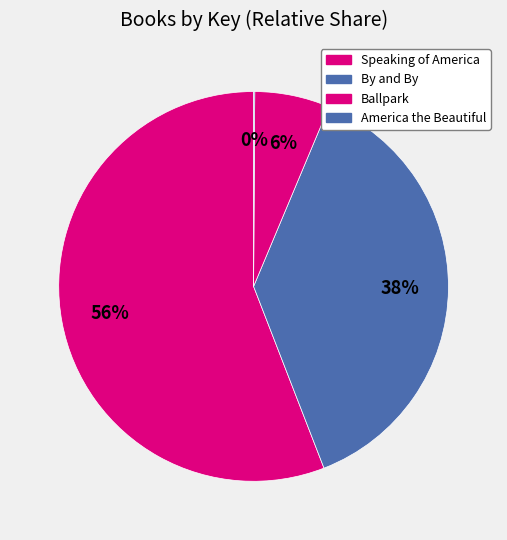

Which slice is the largest?

Speaking of America